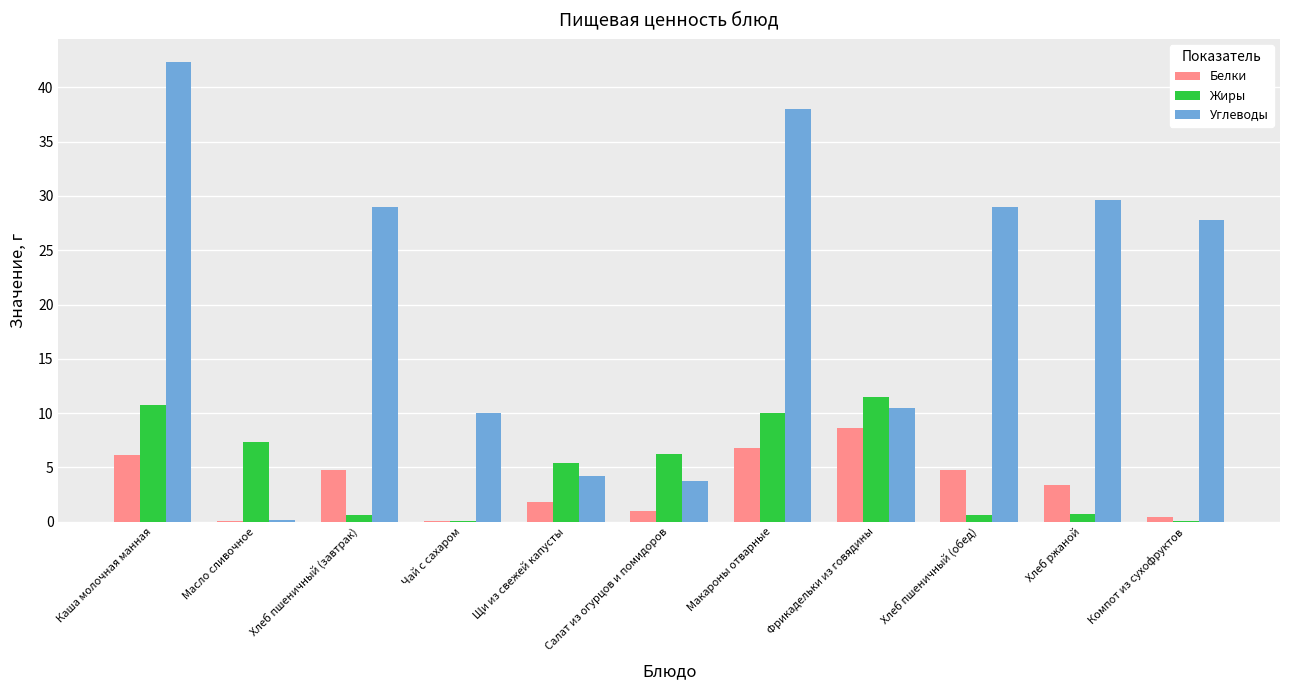

Is the value of Жиры at Хлеб пшеничный (обед) greater than the value of Белки at Щи из свежей капусты?

No